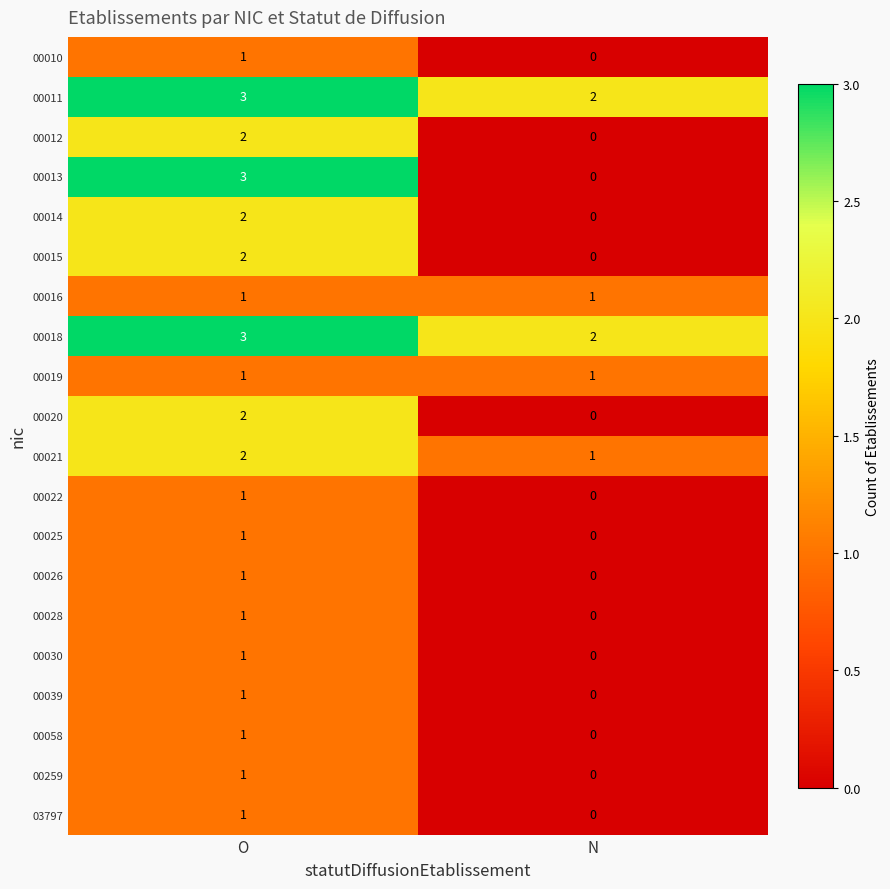

How many positive values does the 00028 series have?

1